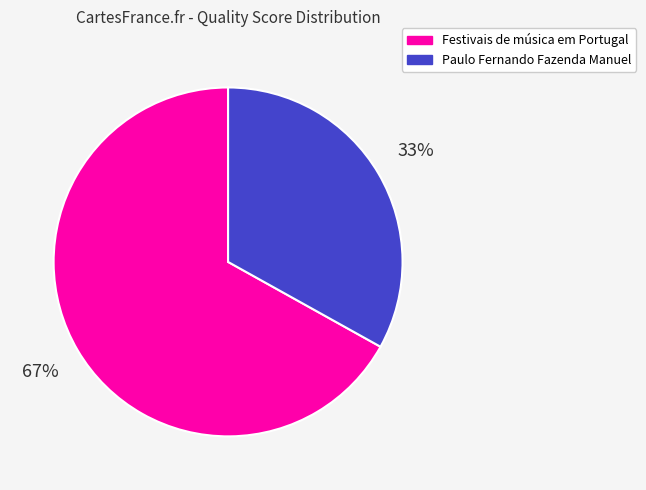

How many slices are in this pie chart?

2